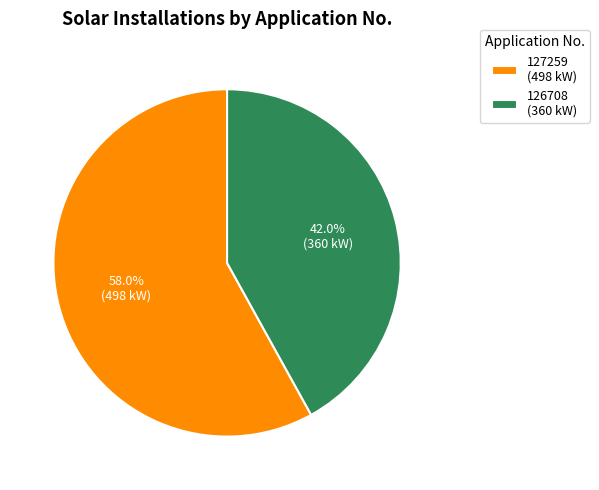

To the nearest percent, what is the difference between the largest and smallest slice percentages?

16%